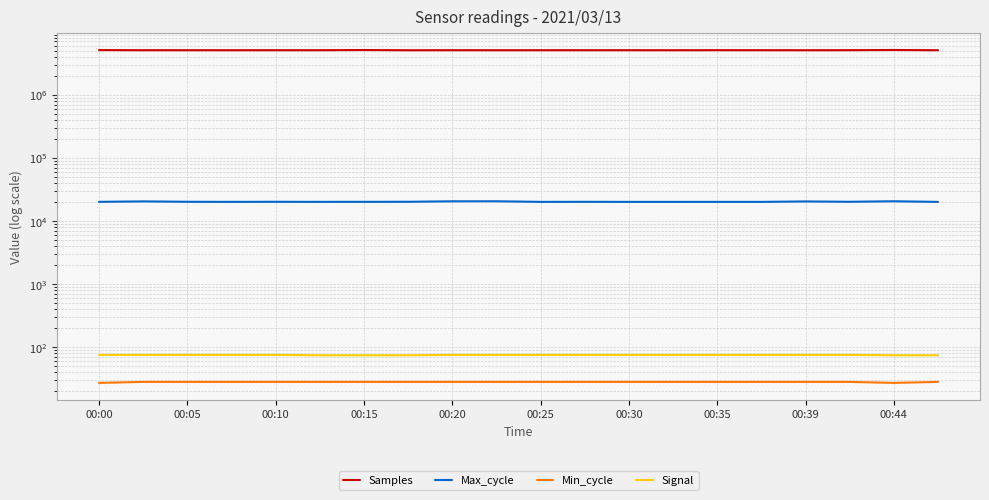

Is it true that Max_cycle equals 12826 at 11?

False